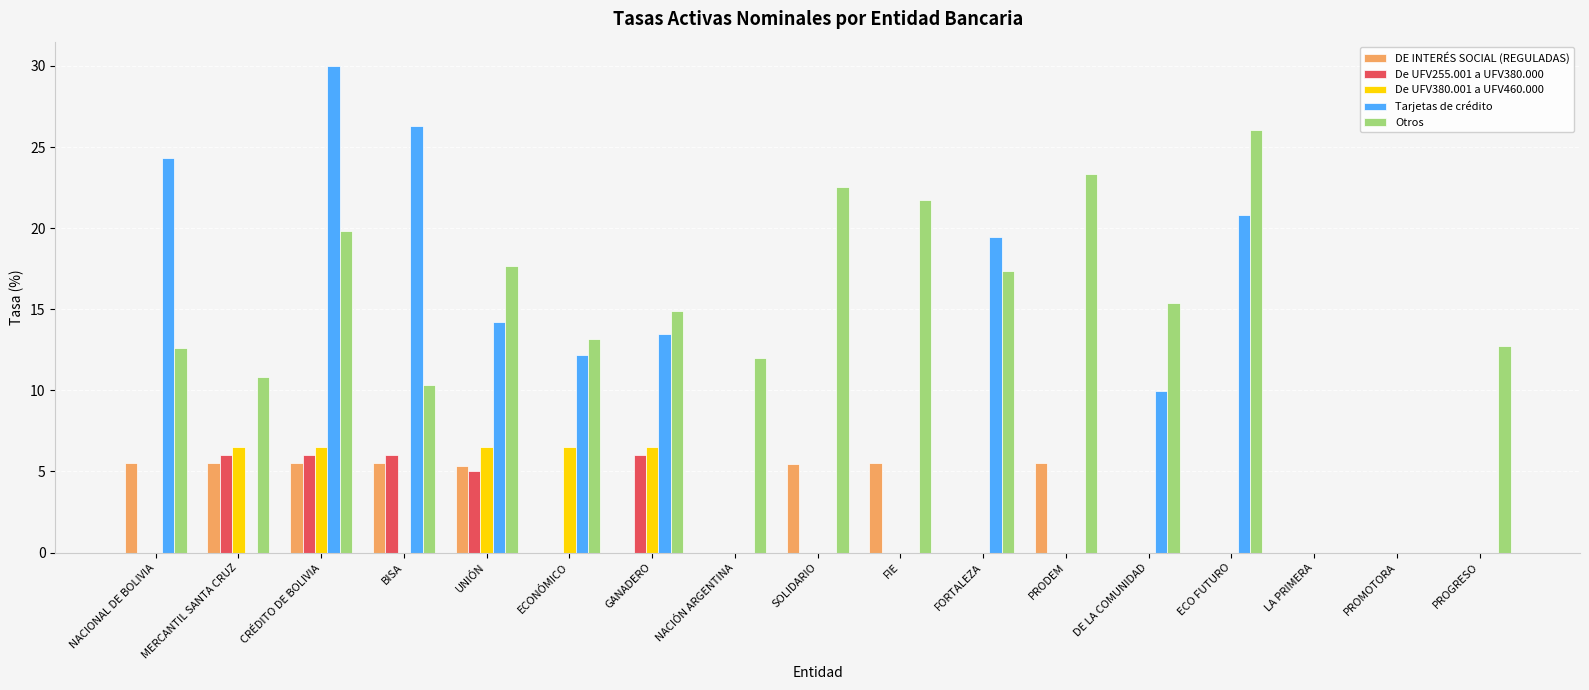

Which series changed the most between NACIONAL DE BOLIVIA and SOLIDARIO?

Tarjetas de crédito